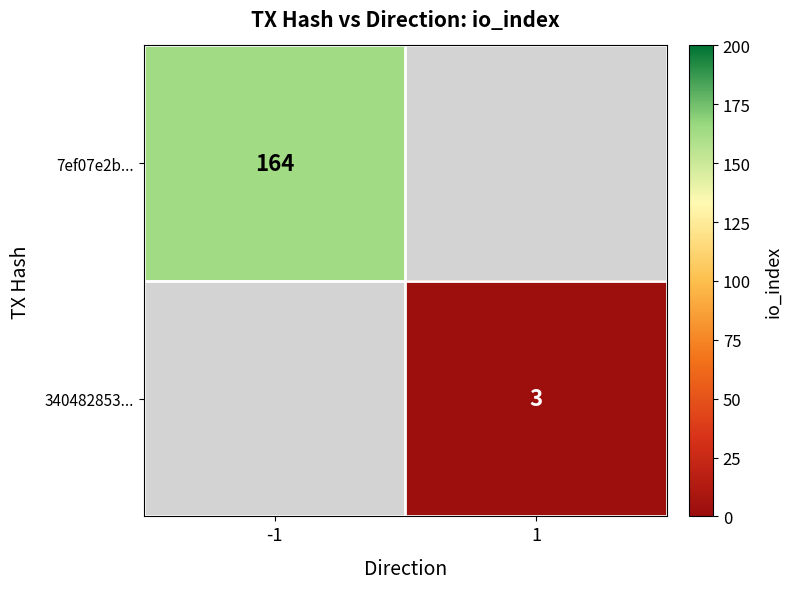

The 7ef07e2b... series shows 164 at -1. True or false?

True